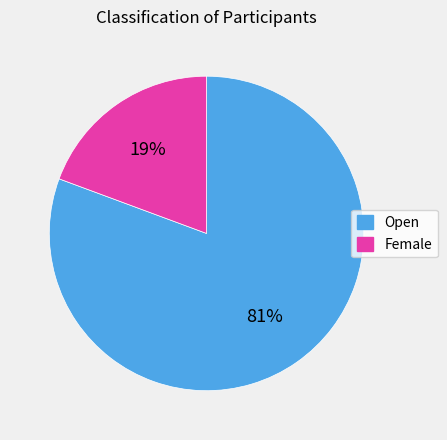

Does Female represent more than half of the total?

No